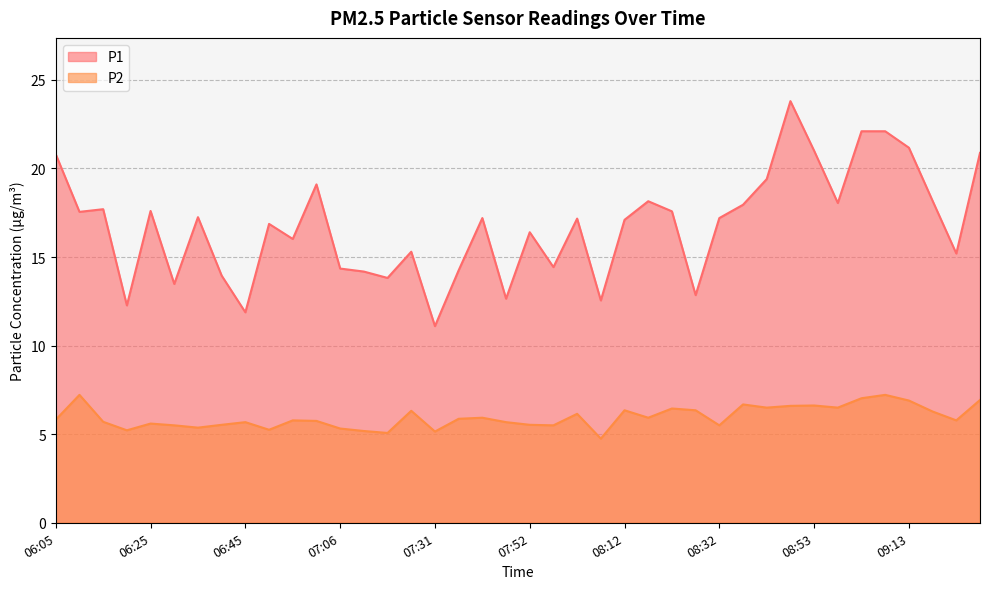

What is the label of the 15th point from the left?

07:21